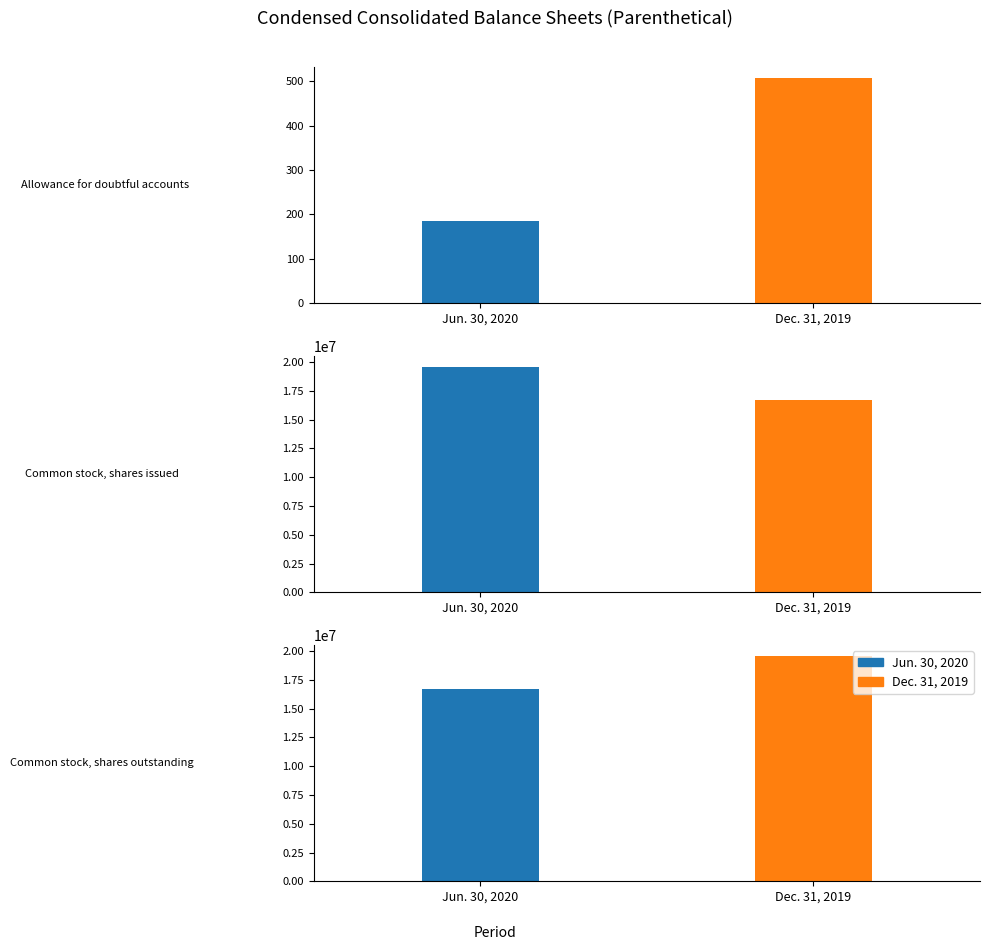

True or false: Jun. 30, 2020 has a value of 29073366 at Common stock, shares issued.

False